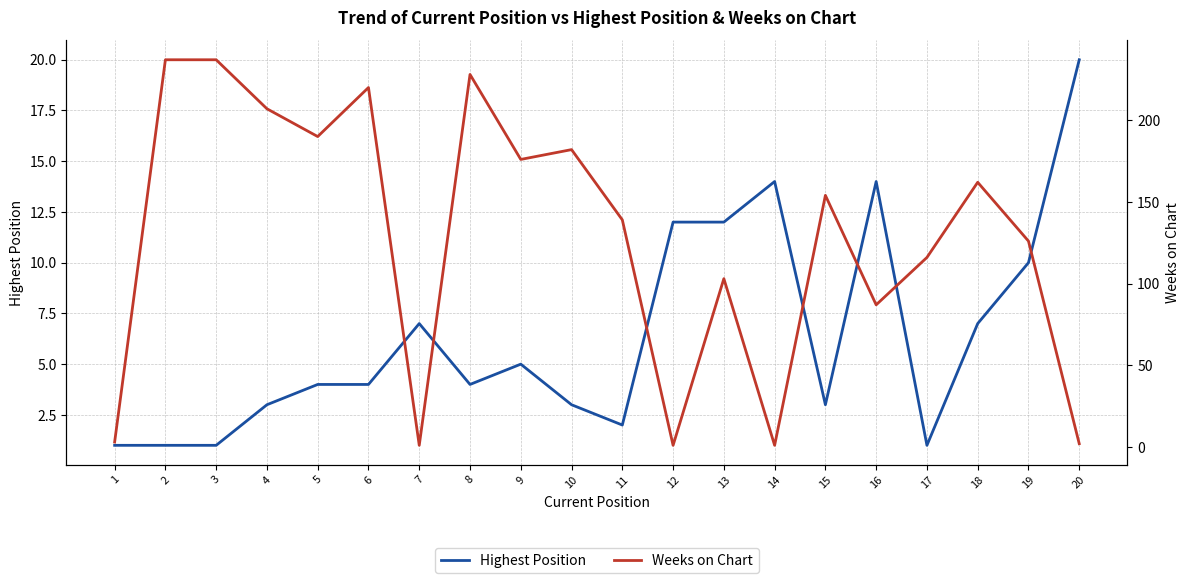

How many interior local peaks does the Weeks on Chart series have?

6